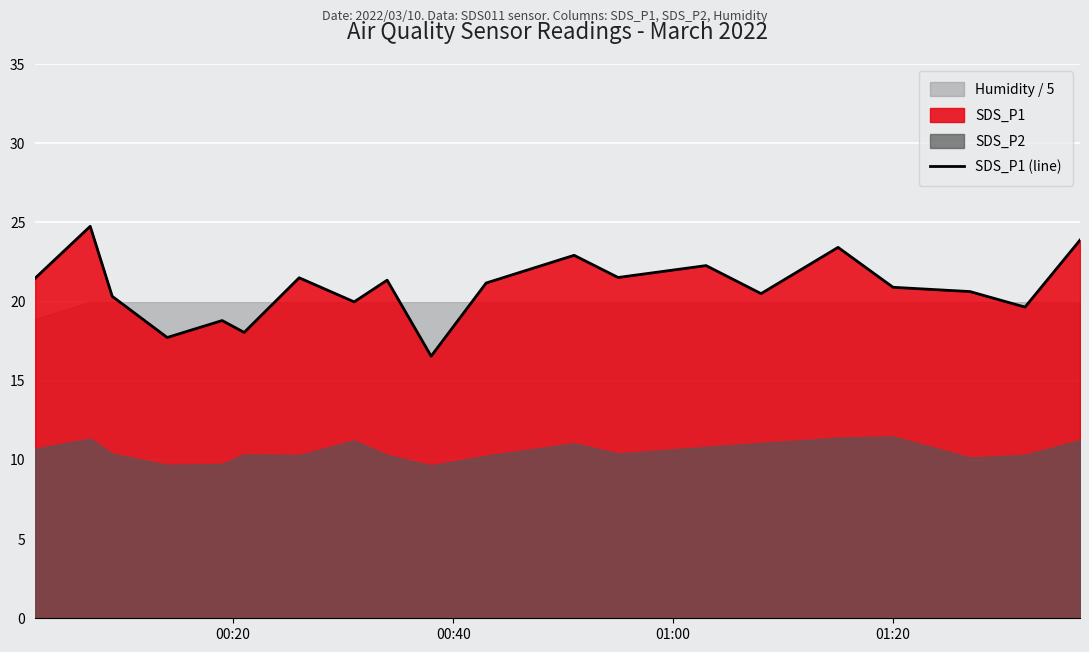

Reading left to right, transcribe all the data shown in this chart.

21.5	24.8	20.3	17.7	18.8	18.1	21.5	20.0	21.4	16.6	21.2	22.9	21.5	22.3	20.5	23.4	20.9	20.6	19.6	23.9